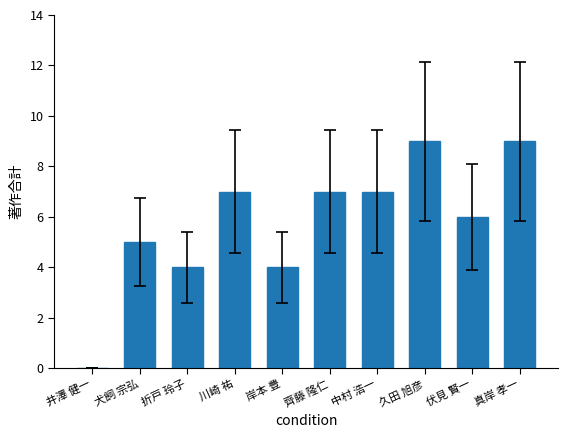

The value at 伏見 賢一 is 6. True or false?

True